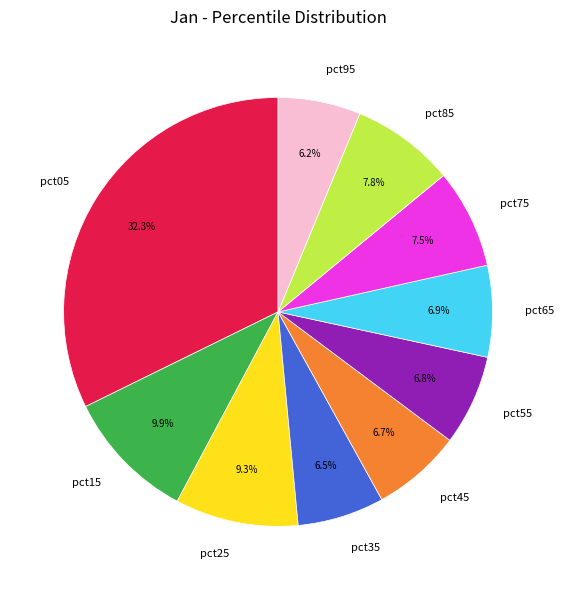

Which category has the biggest portion of the pie?

pct05